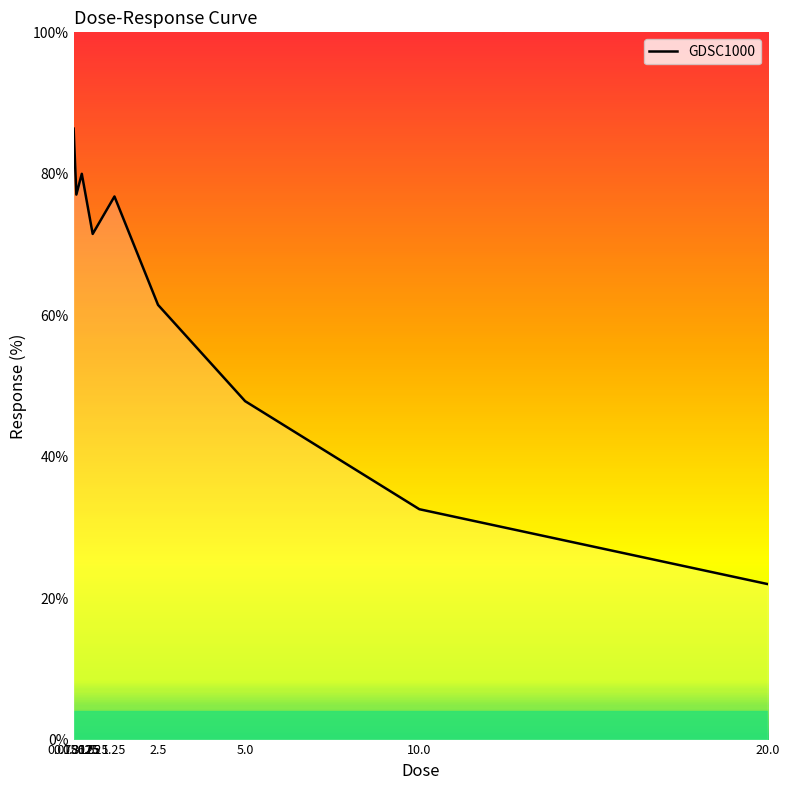

What is the sum of the values at 0.078125 and 0.3125?

166.4